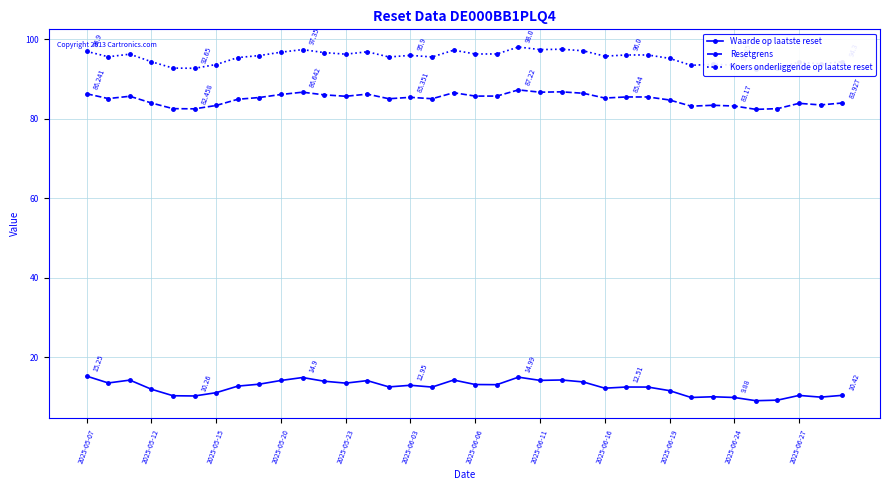

True or false: Resetgrens has more than 0 interior local peaks.

True